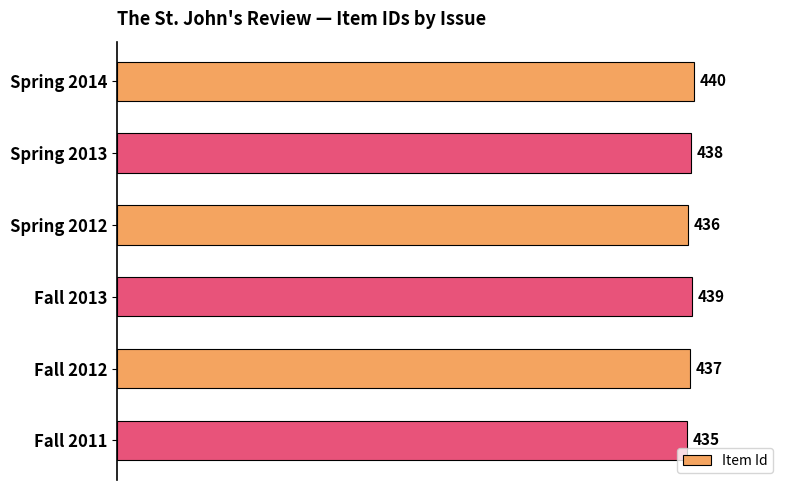

Are the bars horizontal?

Yes